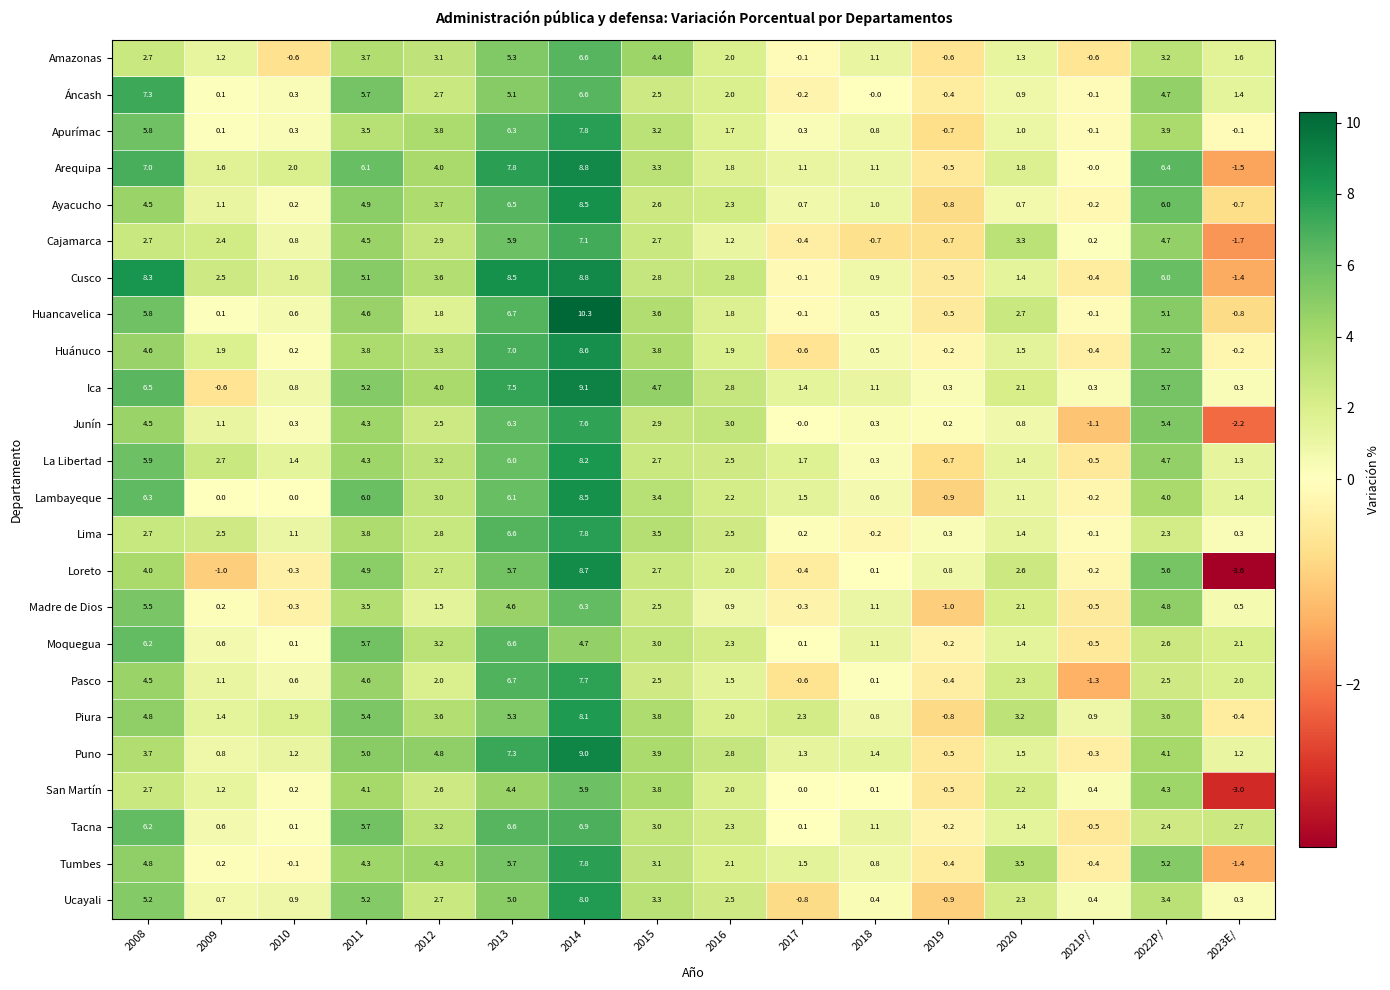

What is the minimum value for Ica?

-0.6